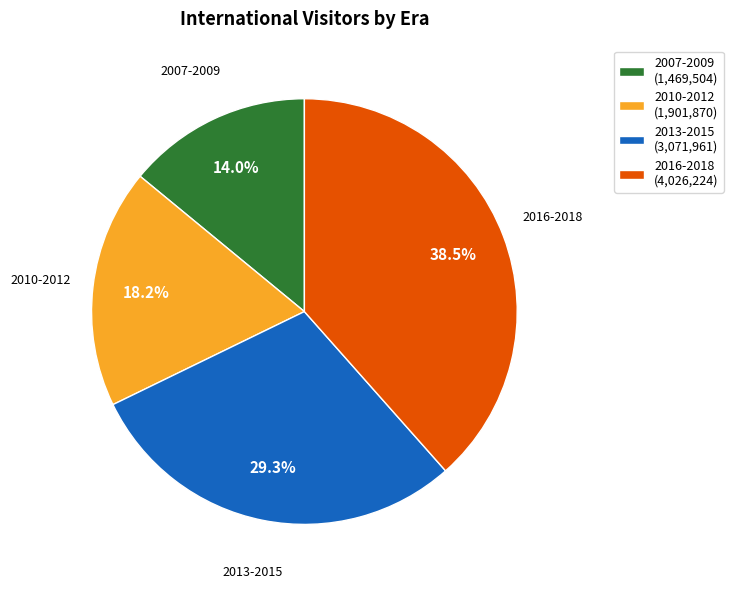

Count the number of slices in the pie.

4